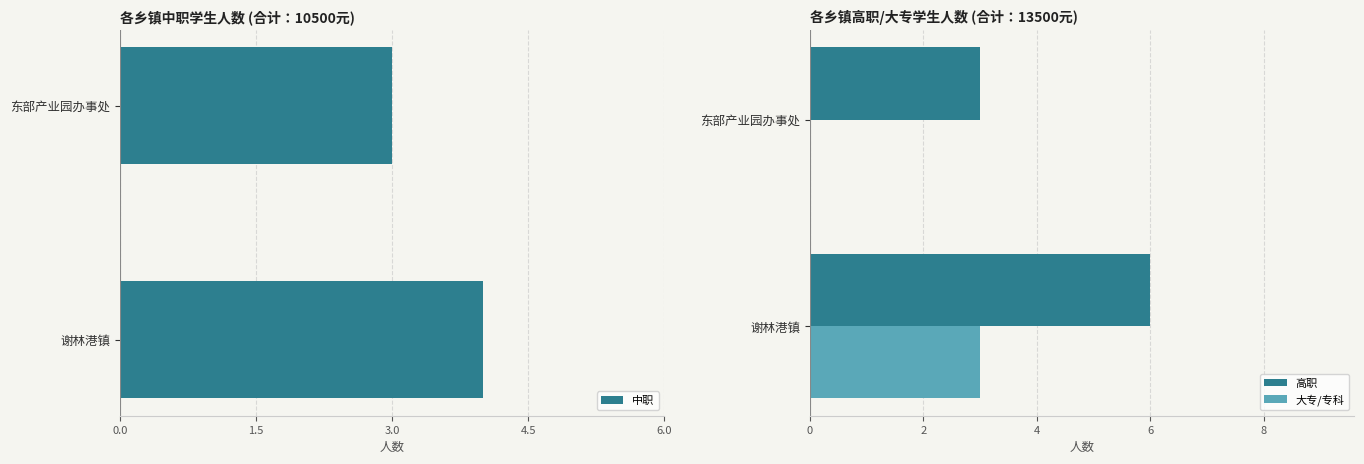

What is the approximate value of 中职 at 东部产业园办事处?

3